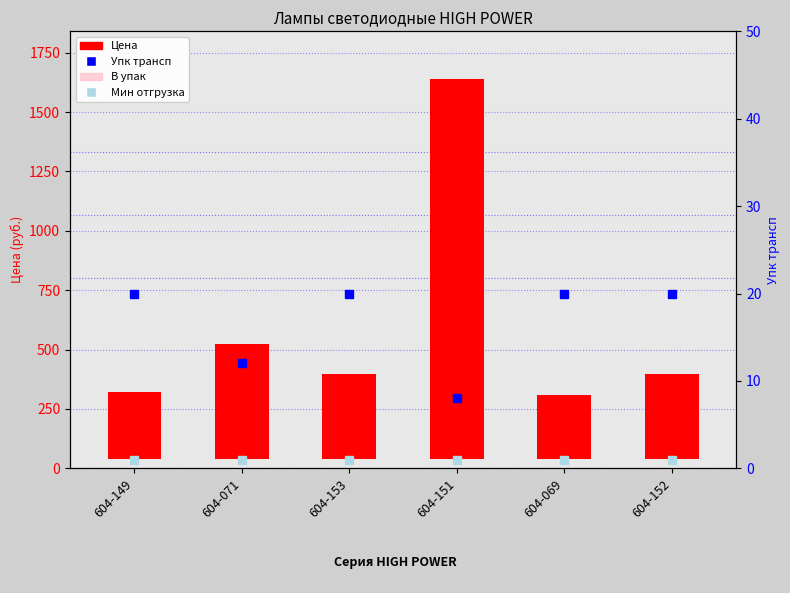

Between 604-149 and 604-153, which series saw the biggest shift?

Цена